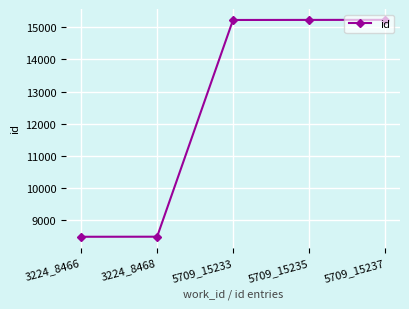

Where is the data nearest to the value 11851?

5709_15233